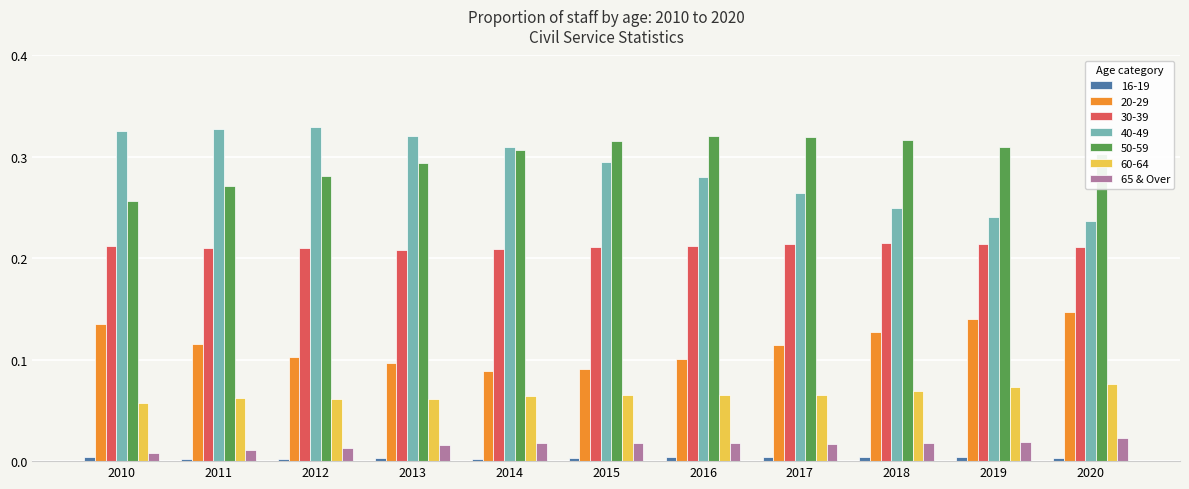

Is it true that 40-49 equals 0.4 at 2020?

False